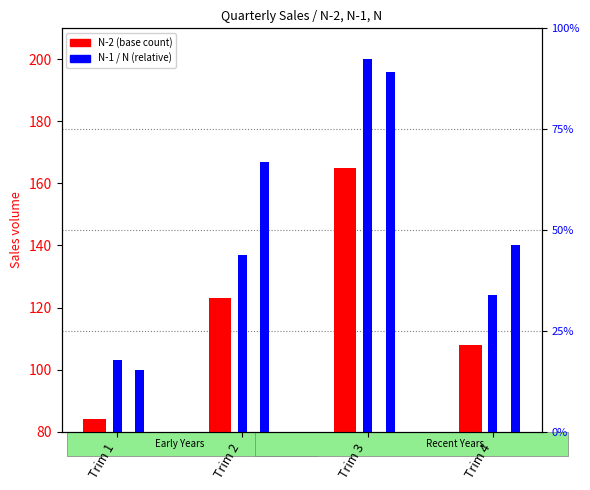

What is the spread (max minus min) of values at Trim 1?

19